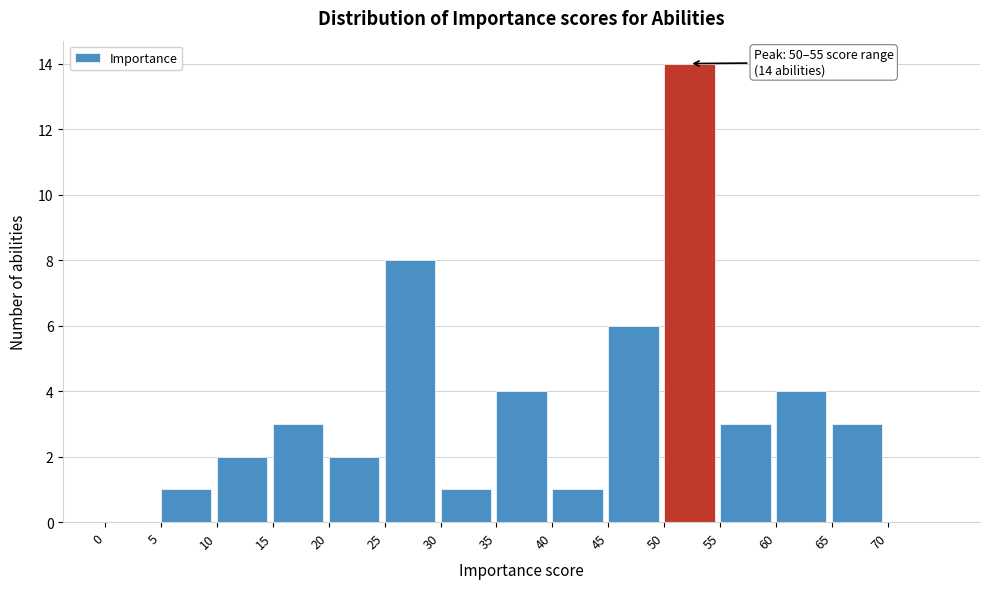

Over which range of the x-axis is the bar tallest?

50 to 55